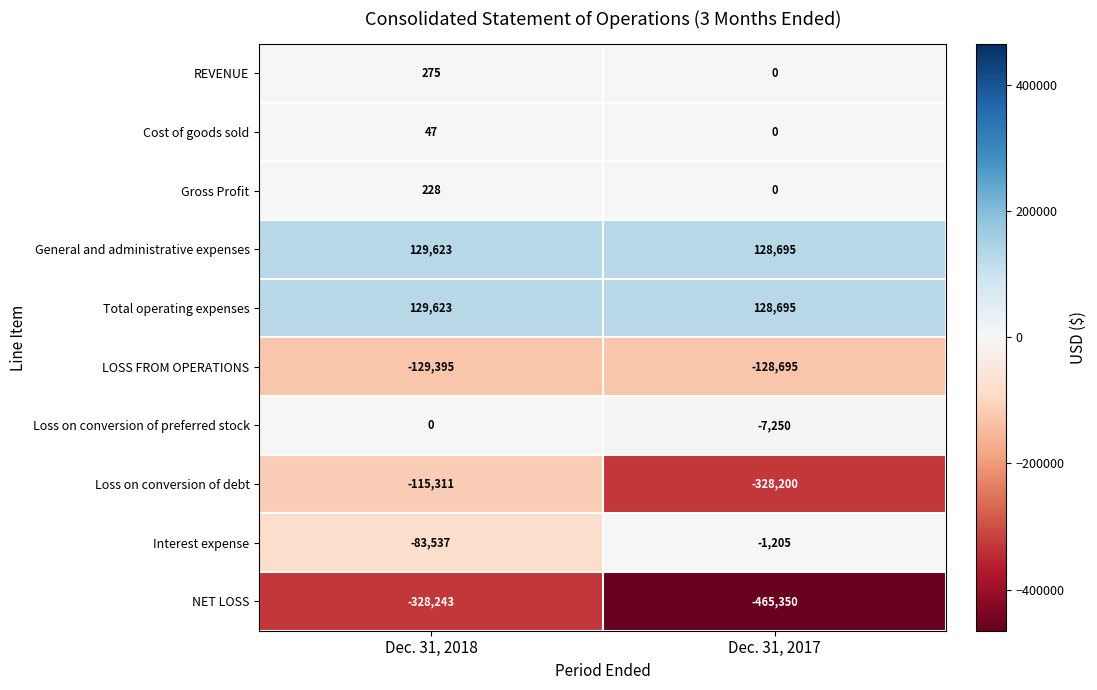

Where is Loss on conversion of preferred stock nearest to the value -3625?

Dec. 31, 2018